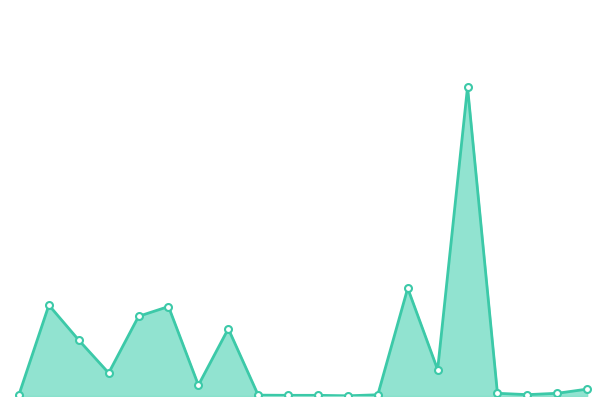

Reading left to right, list all the values displayed in this chart.

0.1	3.9	2.4	1.0	3.4	3.8	0.5	2.9	0.0	0.0	0.0	0.0	0.1	4.6	1.1	13.2	0.1	0.1	0.1	0.3